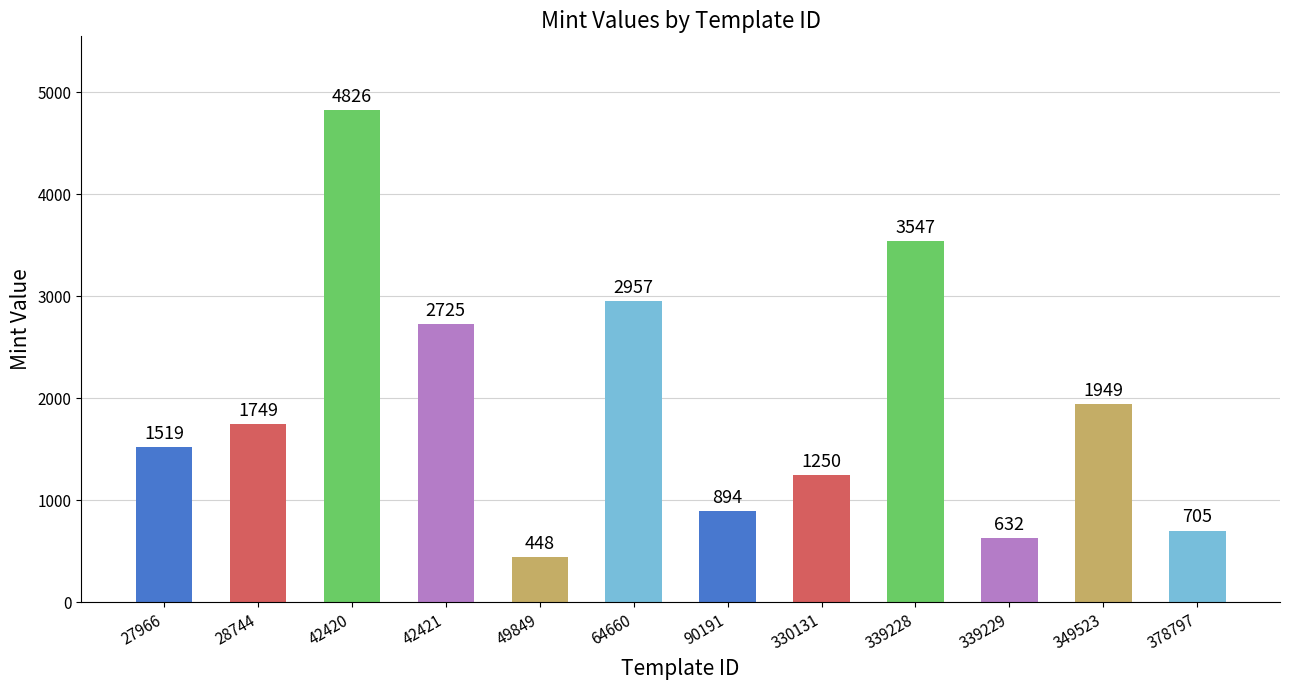

Which has a higher value, 64660 or 42420?

42420